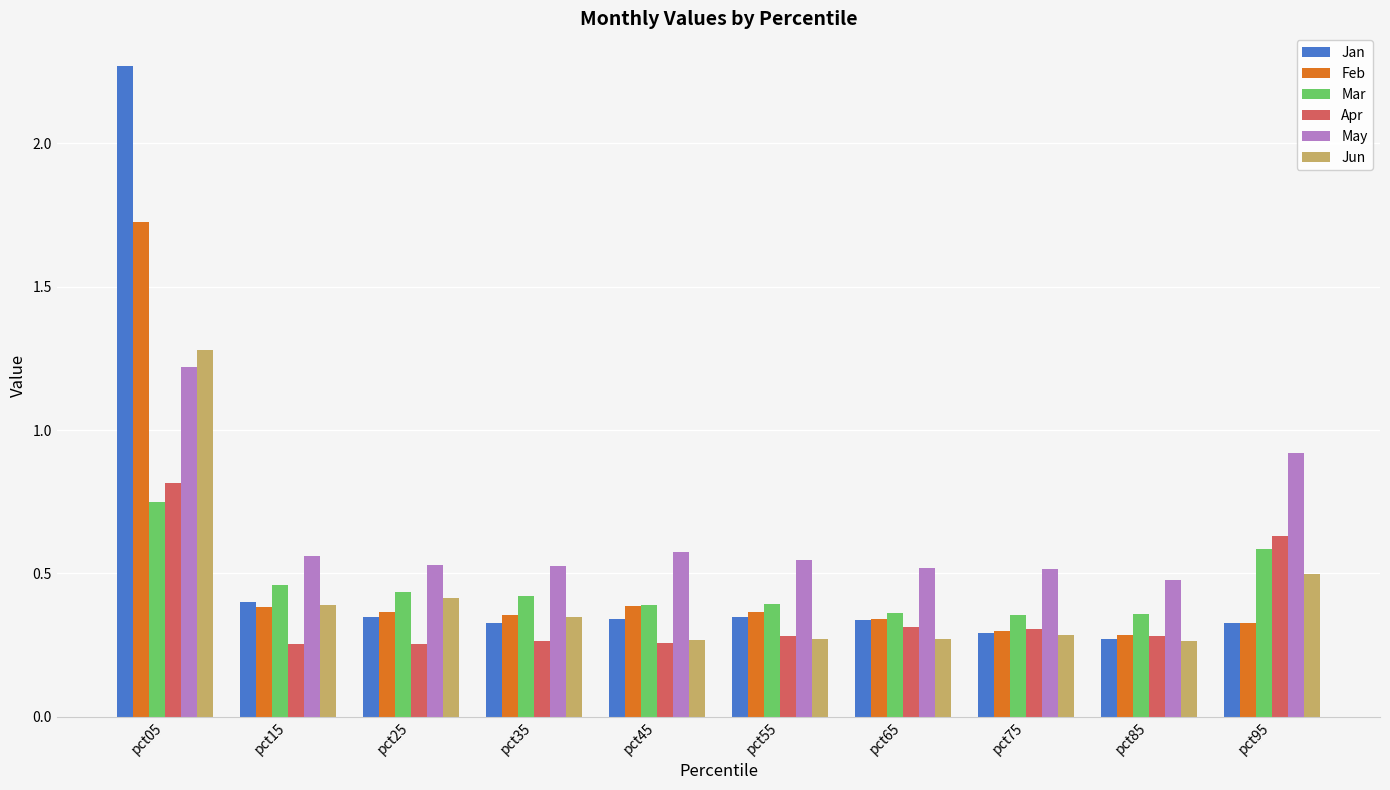

Between pct85 and pct95, which series saw the biggest shift?

May